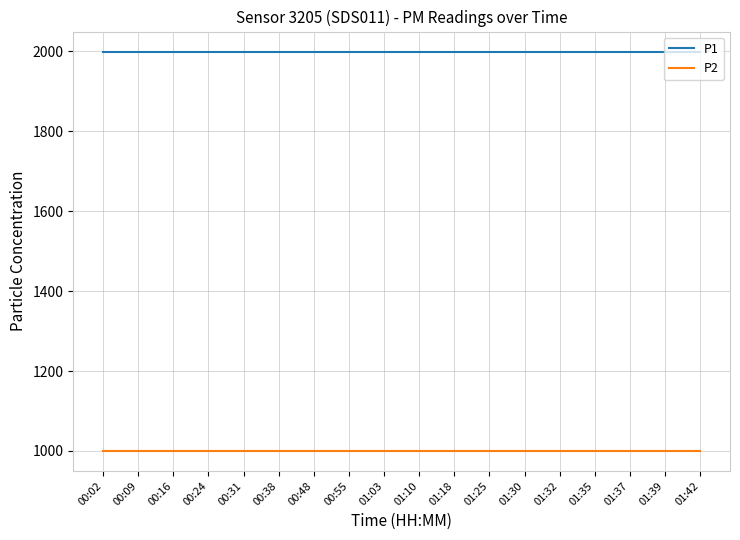

What is the minimum value shown in the chart?

999.9